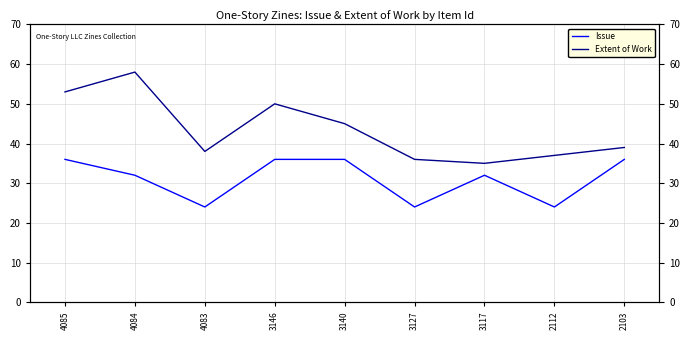

True or false: Extent of Work has a value of 37 at 2112.

True